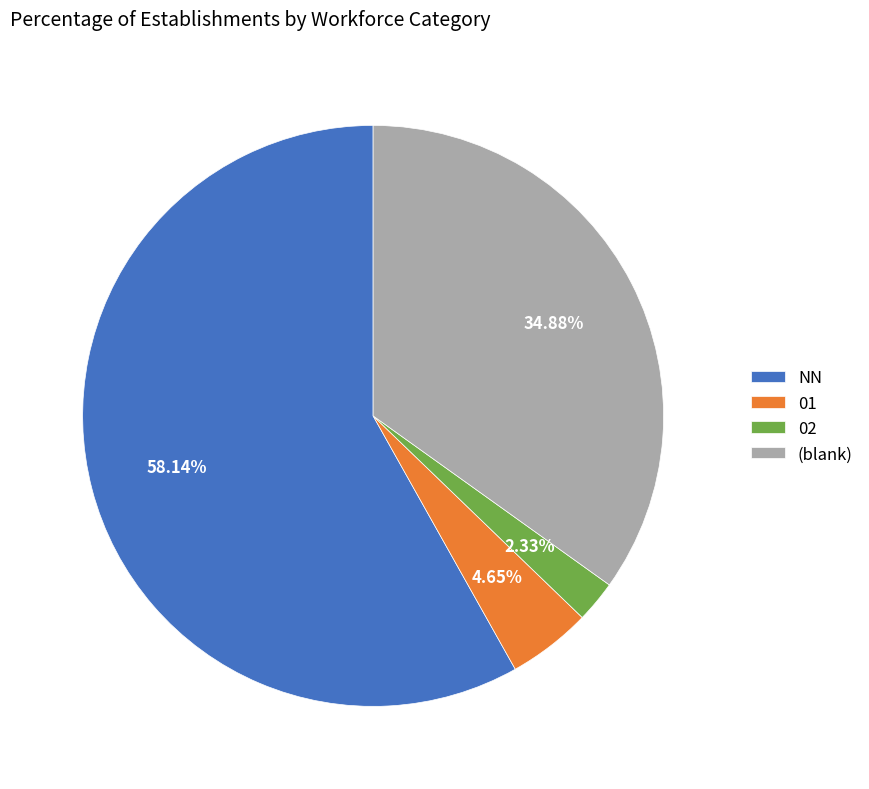

How many segments does this pie chart have?

4